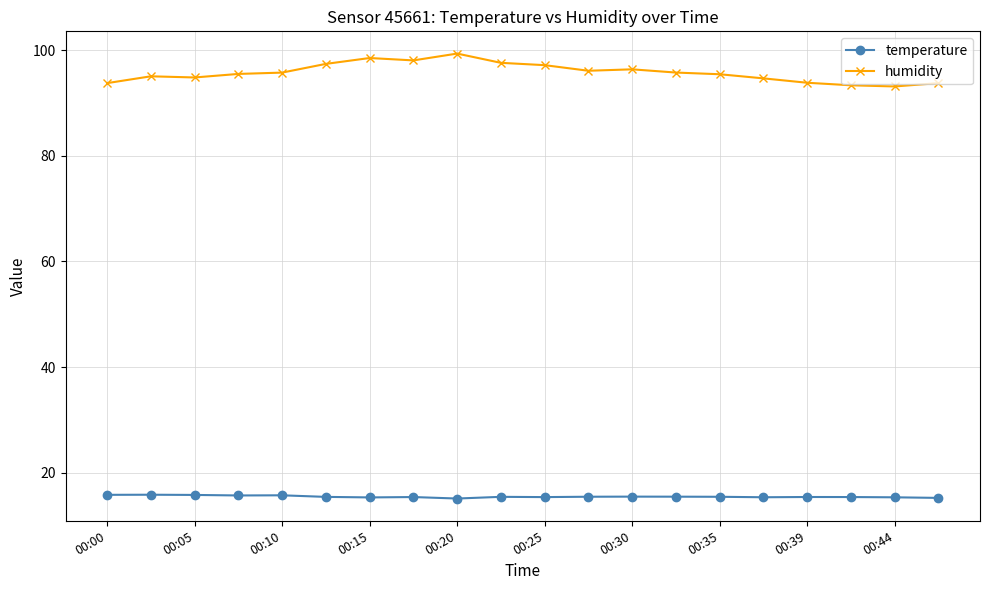

What is the maximum value for humidity?

99.3